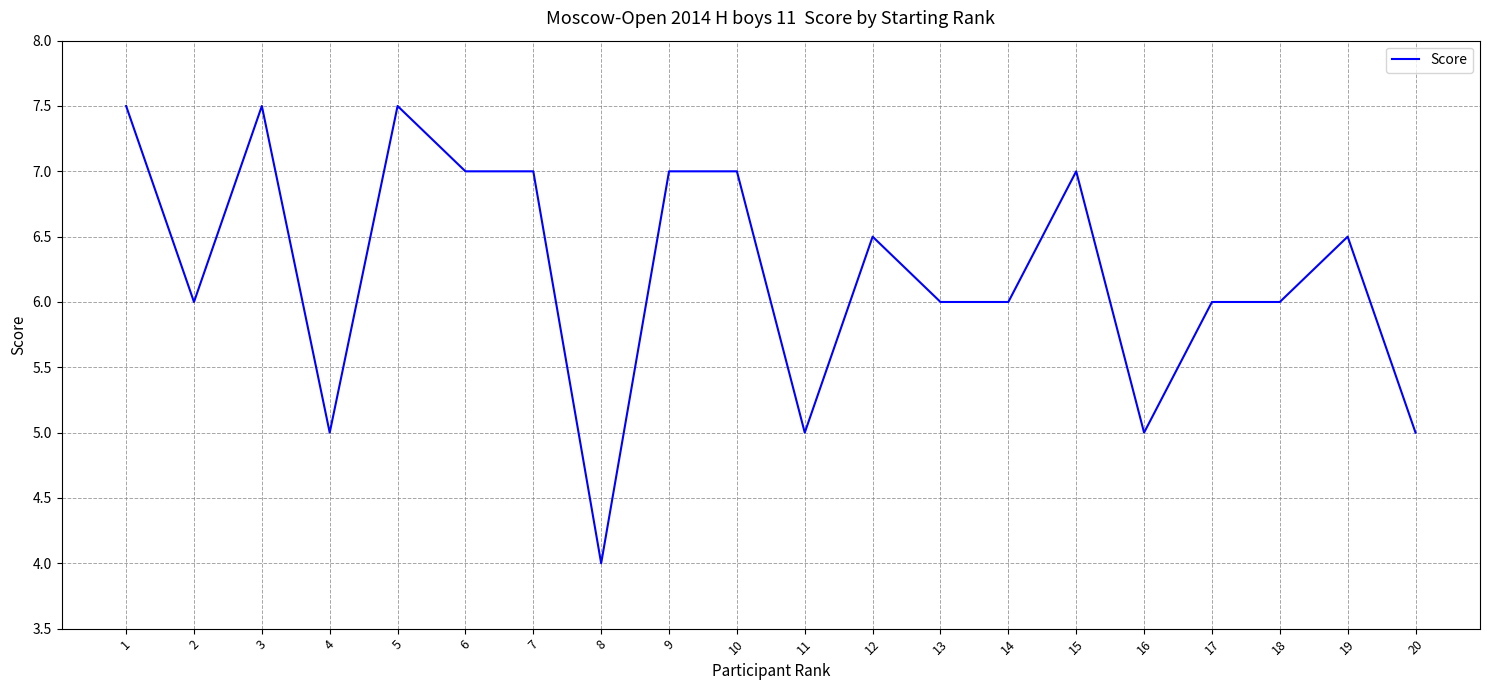

Which has a higher value, 10 or 3?

3